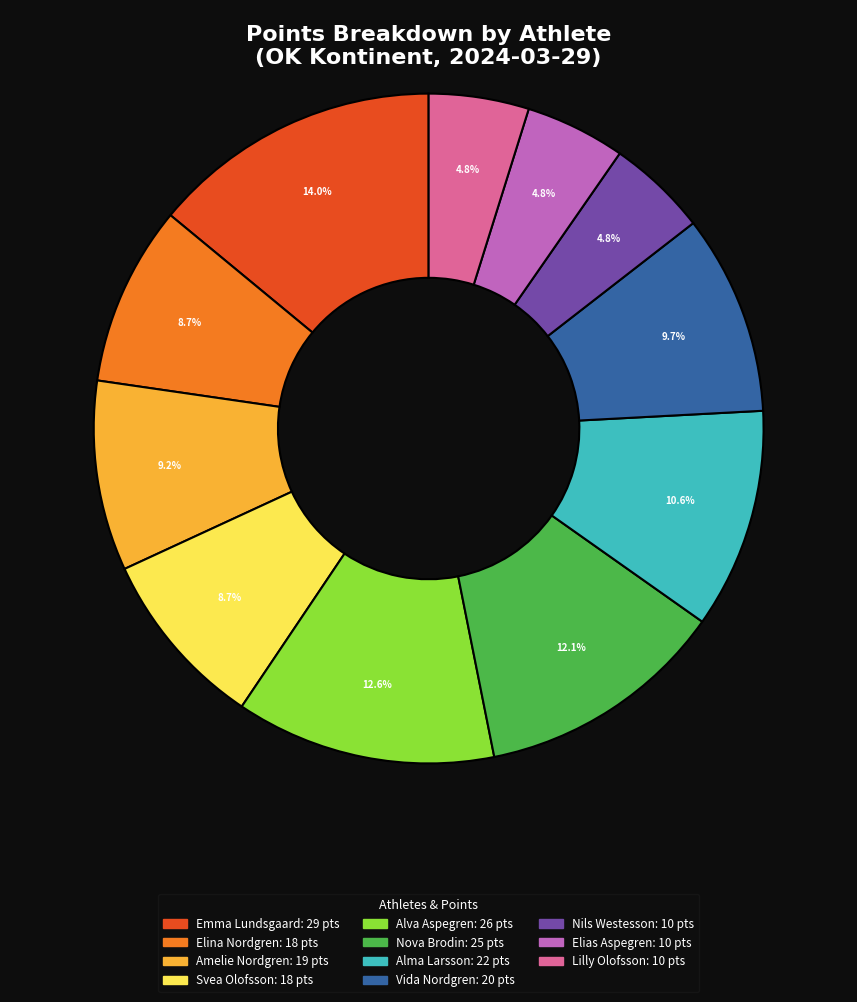

Between Elias Aspegren and Emma Lundsgaard, which is larger?

Emma Lundsgaard